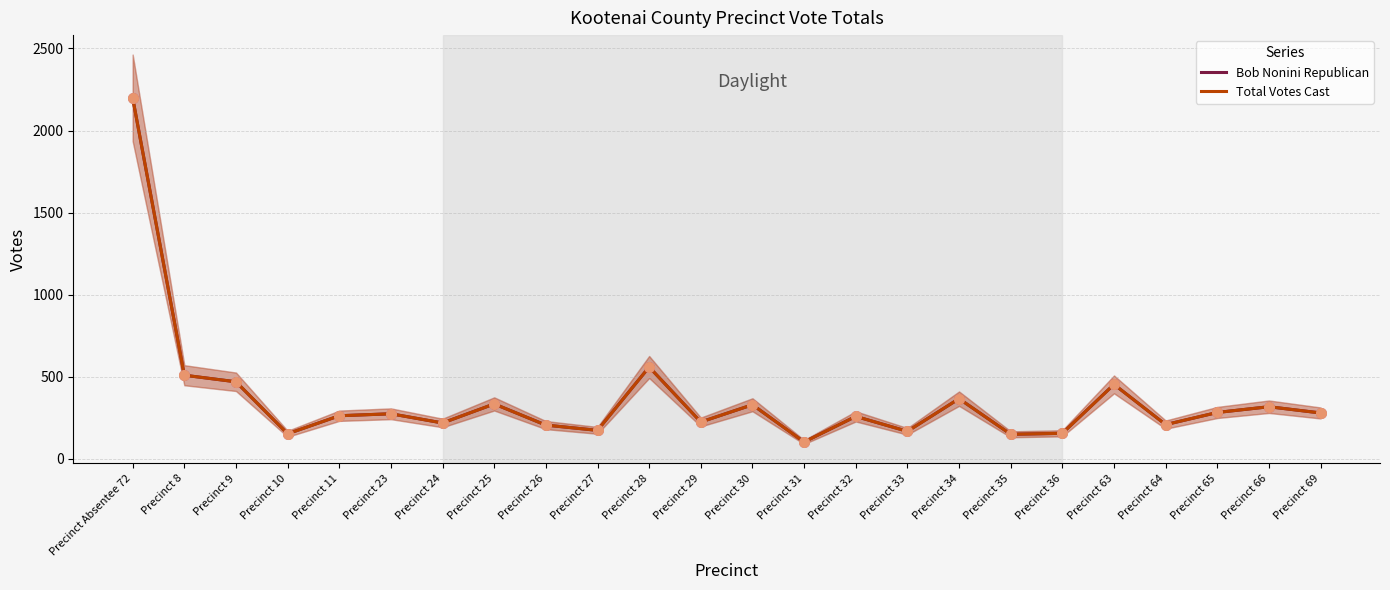

At which category is the sum across all series the highest?

Precinct Absentee 72